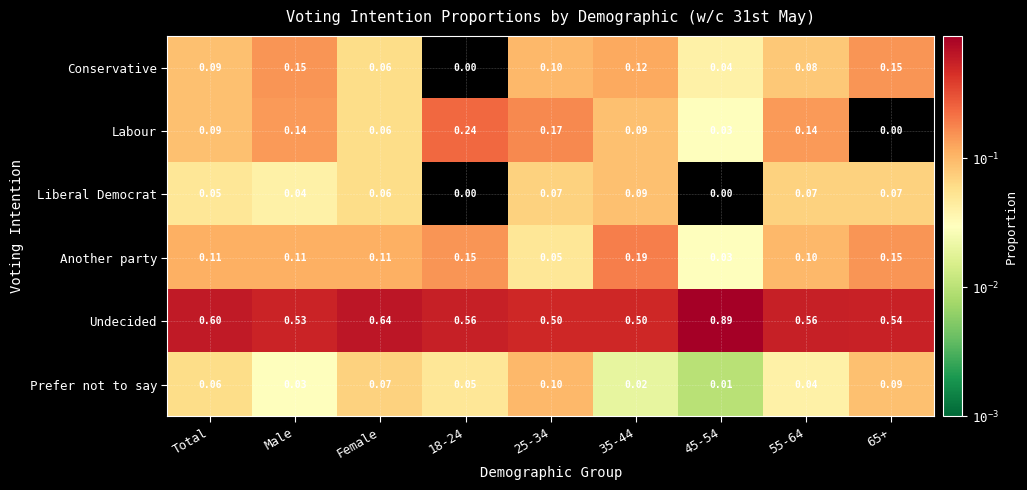

How many distinct data groups are displayed?

6